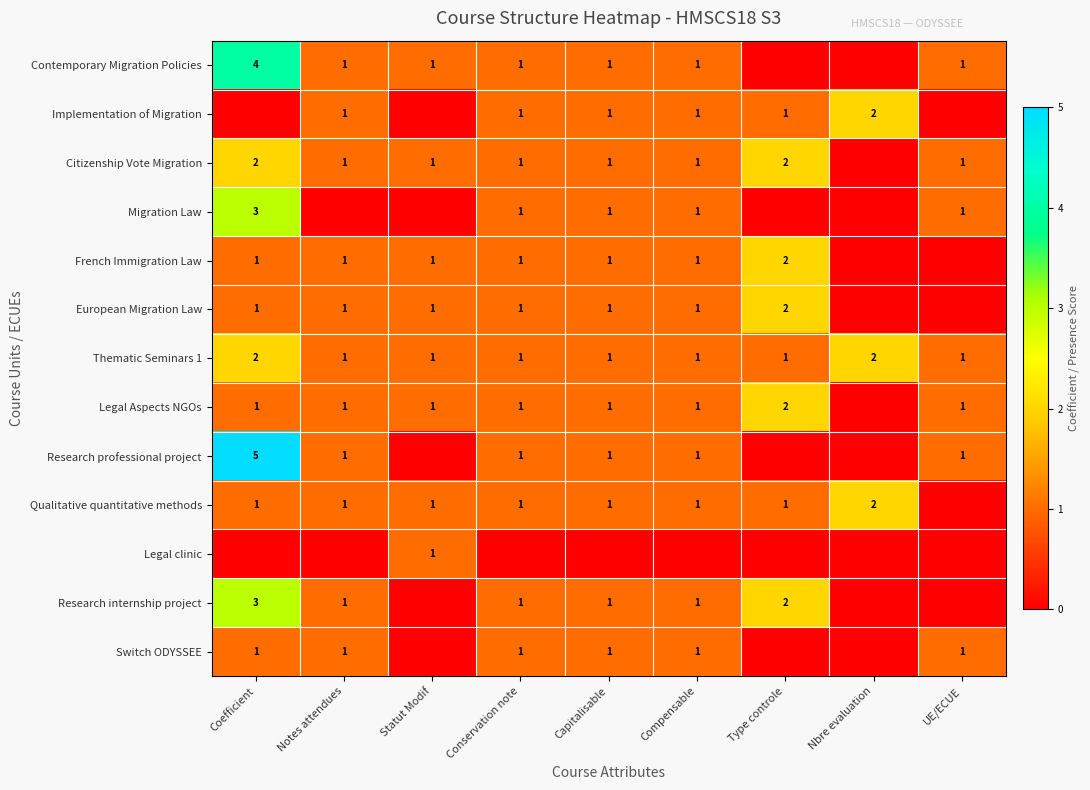

The value of Research professional project at Compensable is 1. True or false?

True